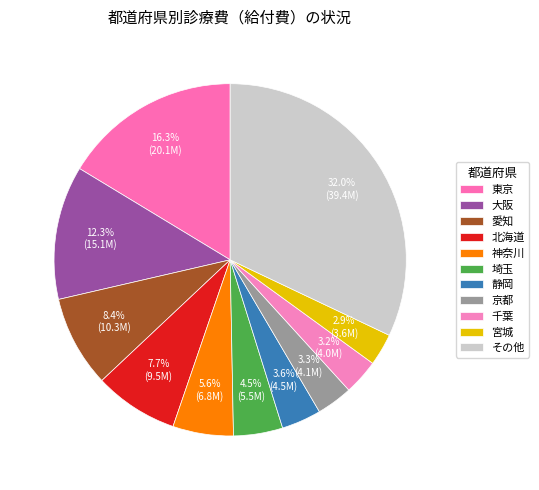

What is the largest slice in the pie chart?

その他